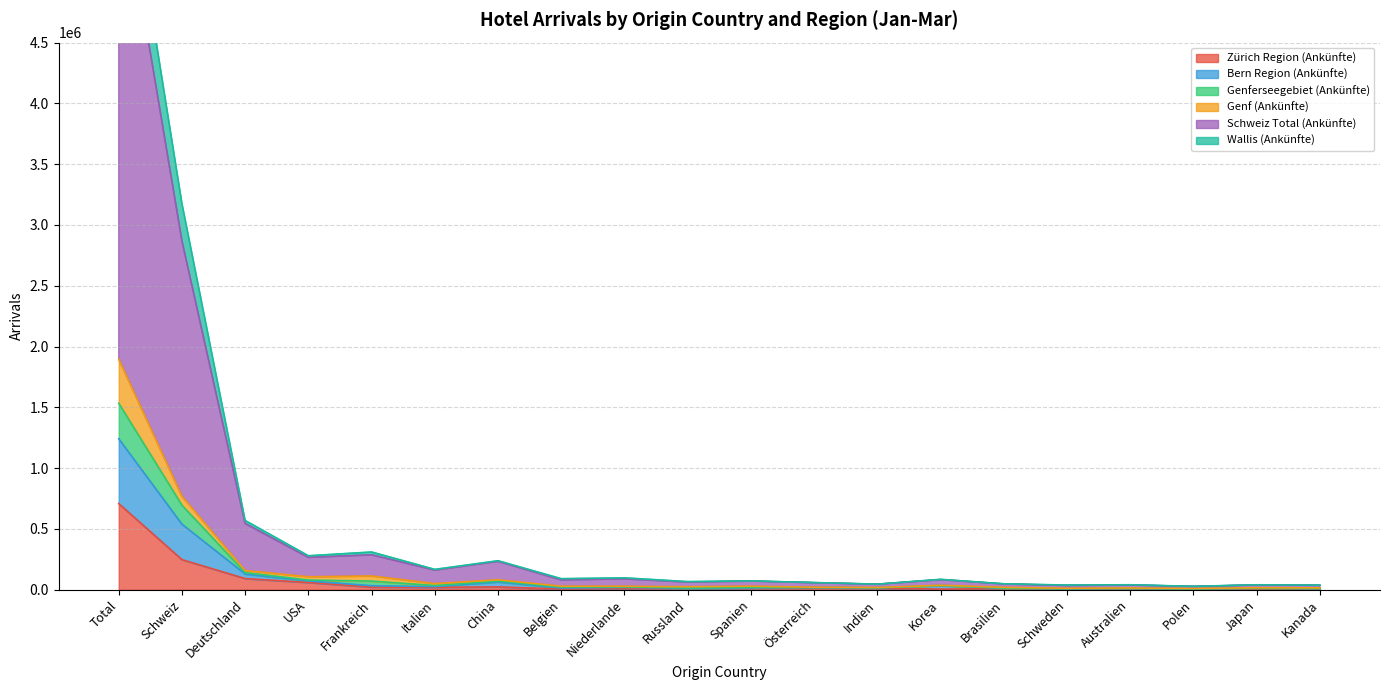

At which label does Zürich Region (Ankünfte) reach its peak?

Total